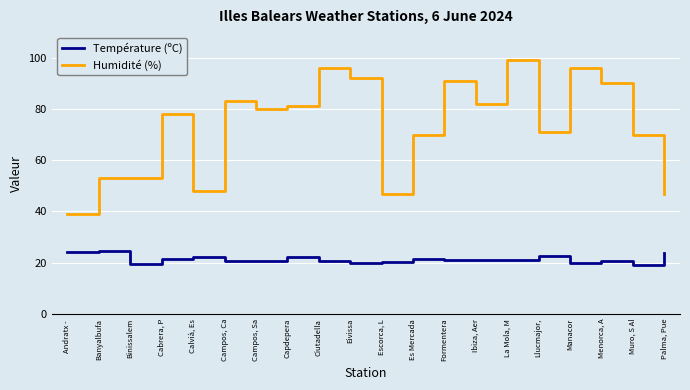

Count the number of categories in the chart.

20